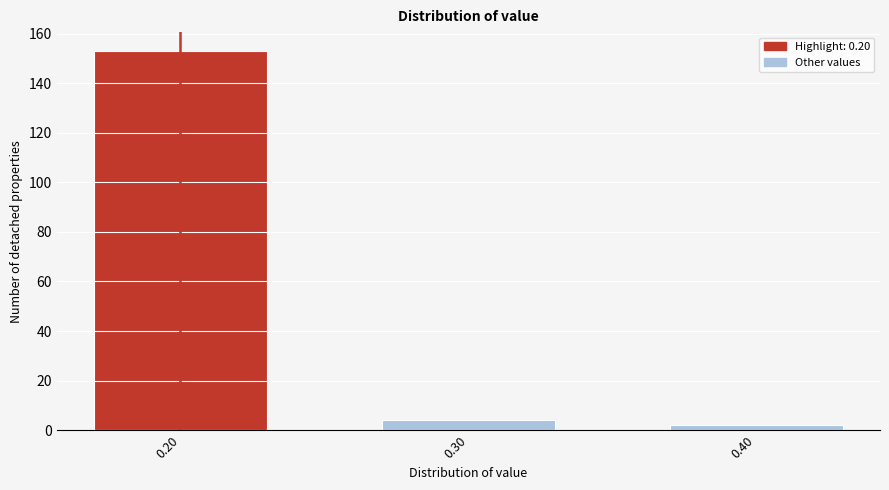

Reading left to right, list all the values displayed in this chart.

153	4	2